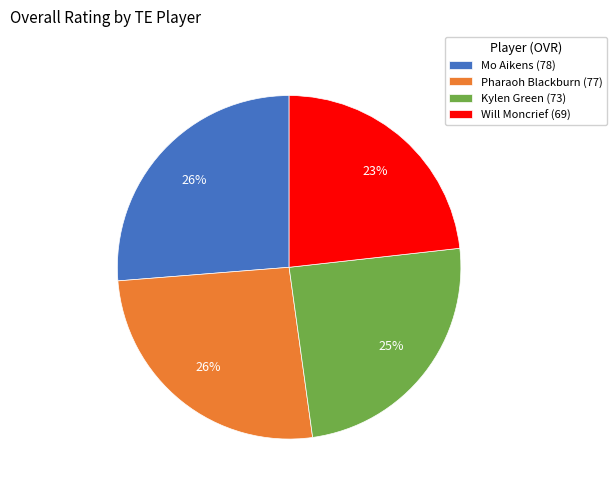

The Pharaoh Blackburn slice represents 26% of the pie. True or false?

True